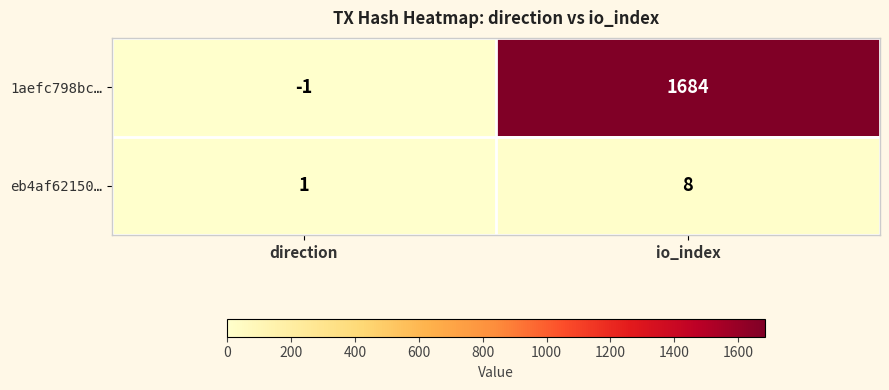

Is it true that 1aefc798bc… equals -1 at direction?

True